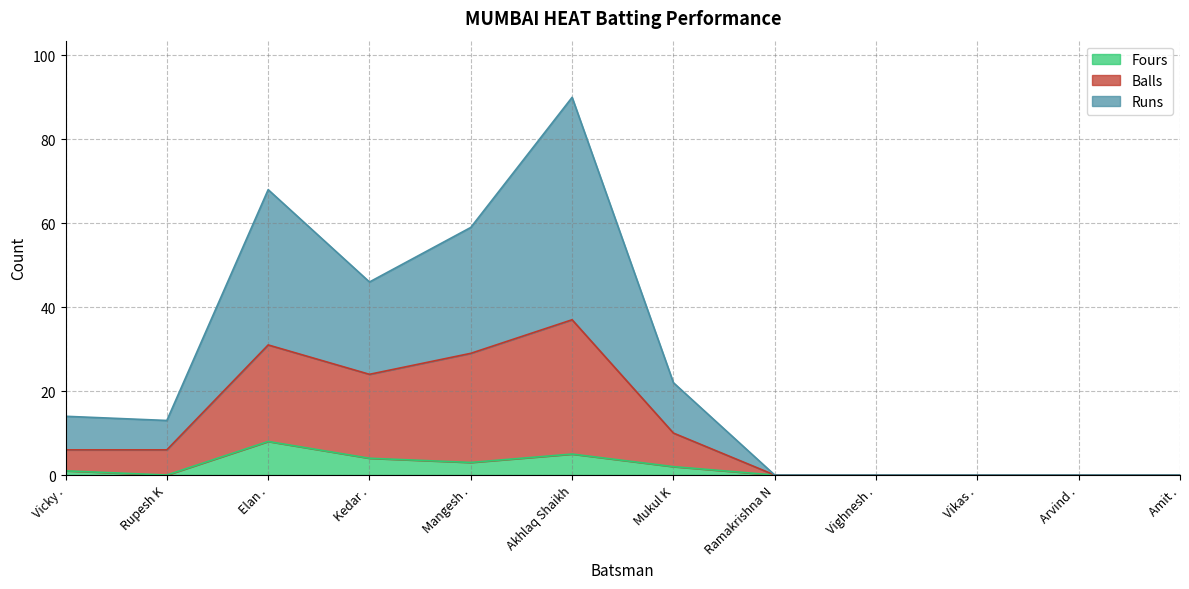

Where is Balls nearest to the value 18?

Kedar .